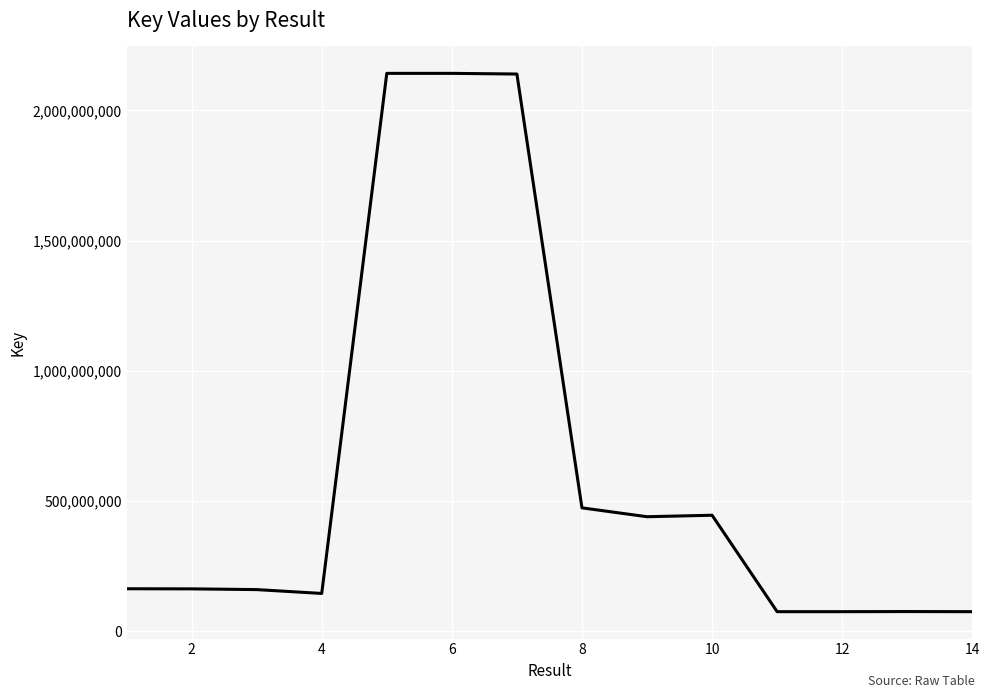

What is the difference between the maximum and minimum values?

2066269370